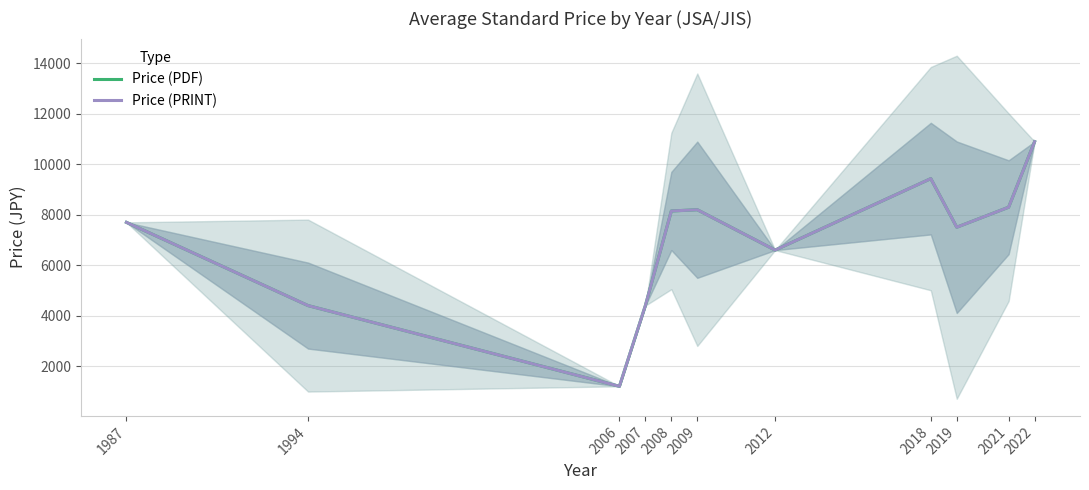

Reading left to right, extract all data points from this chart.

Price (PDF): 1987=7700.0	1994=4400.0	2006=1200.0	2007=4400.0	2008=8150.0	2009=8200.0	2012=6600.0	2018=9433.3	2019=7506.2	2021=8300.0	2022=10900.0
Price (PRINT): 1987=7700.0	1994=4400.0	2006=1200.0	2007=4400.0	2008=8150.0	2009=8200.0	2012=6600.0	2018=9433.3	2019=7506.2	2021=8300.0	2022=10900.0